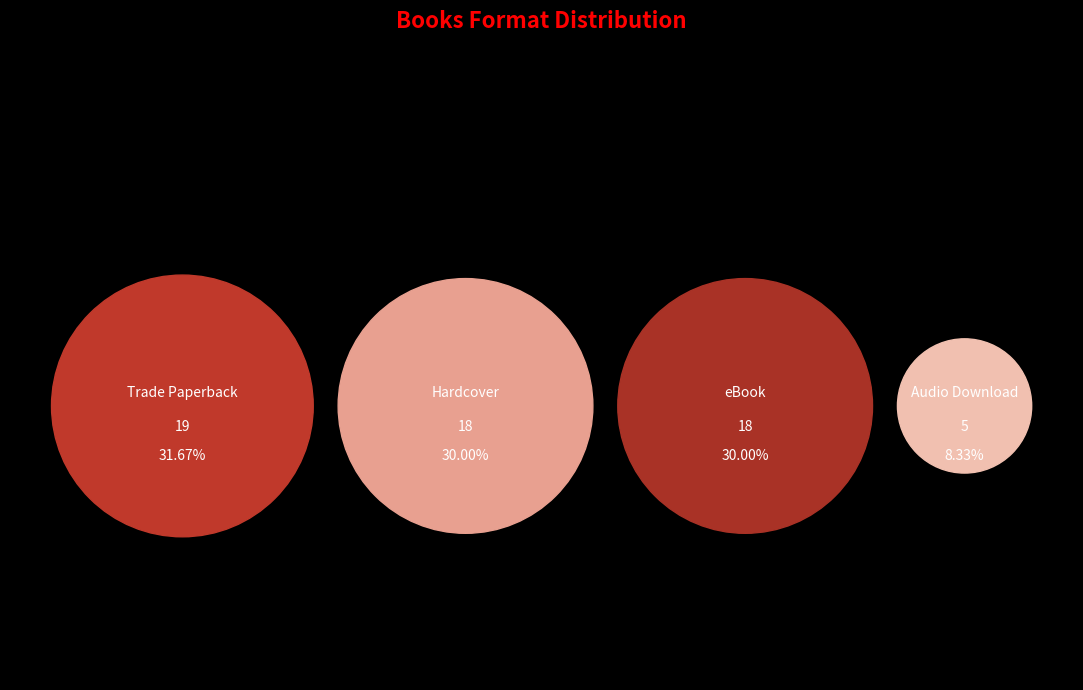

To the nearest percent, what is the difference between the Audio Download and eBook slice percentages?

22%